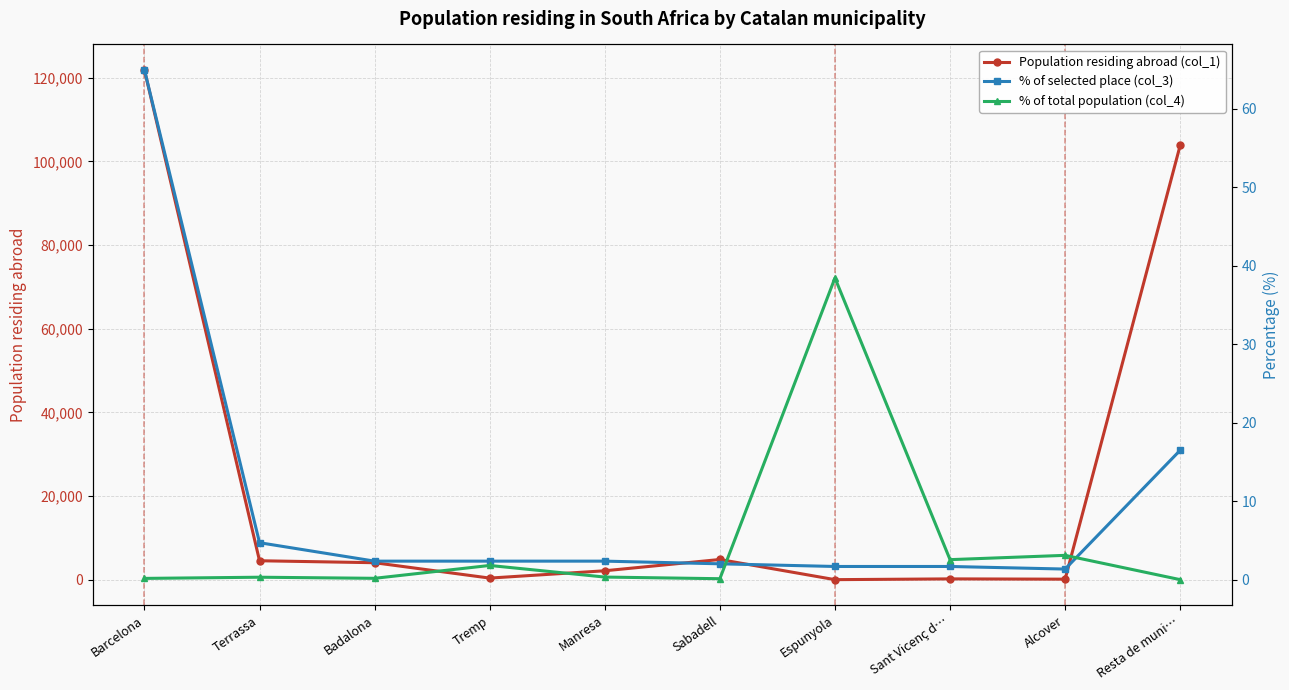

After their last crossing, which series has the higher values: % of total population (col_4) or % of selected place (col_3)?

% of selected place (col_3)